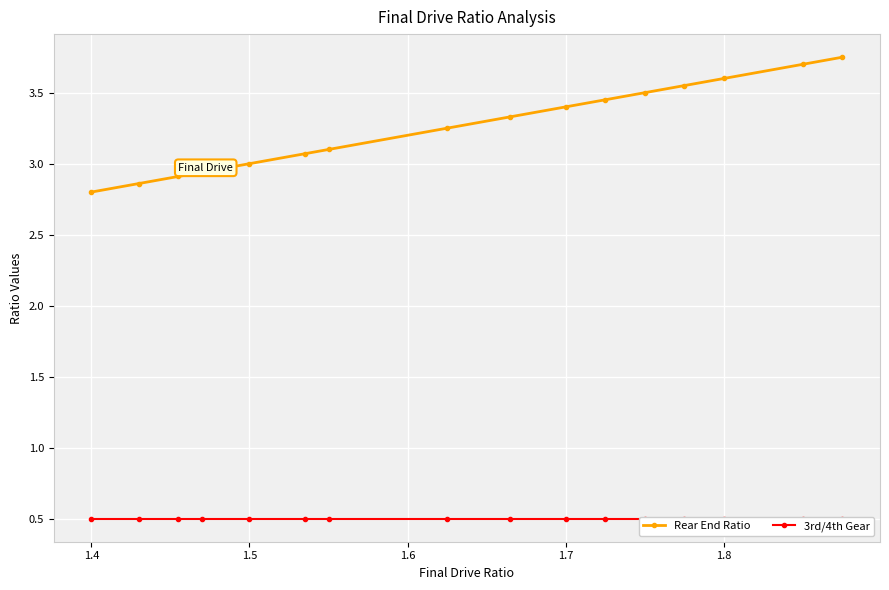

True or false: Rear End Ratio and 3rd/4th Gear intersect in this chart.

False